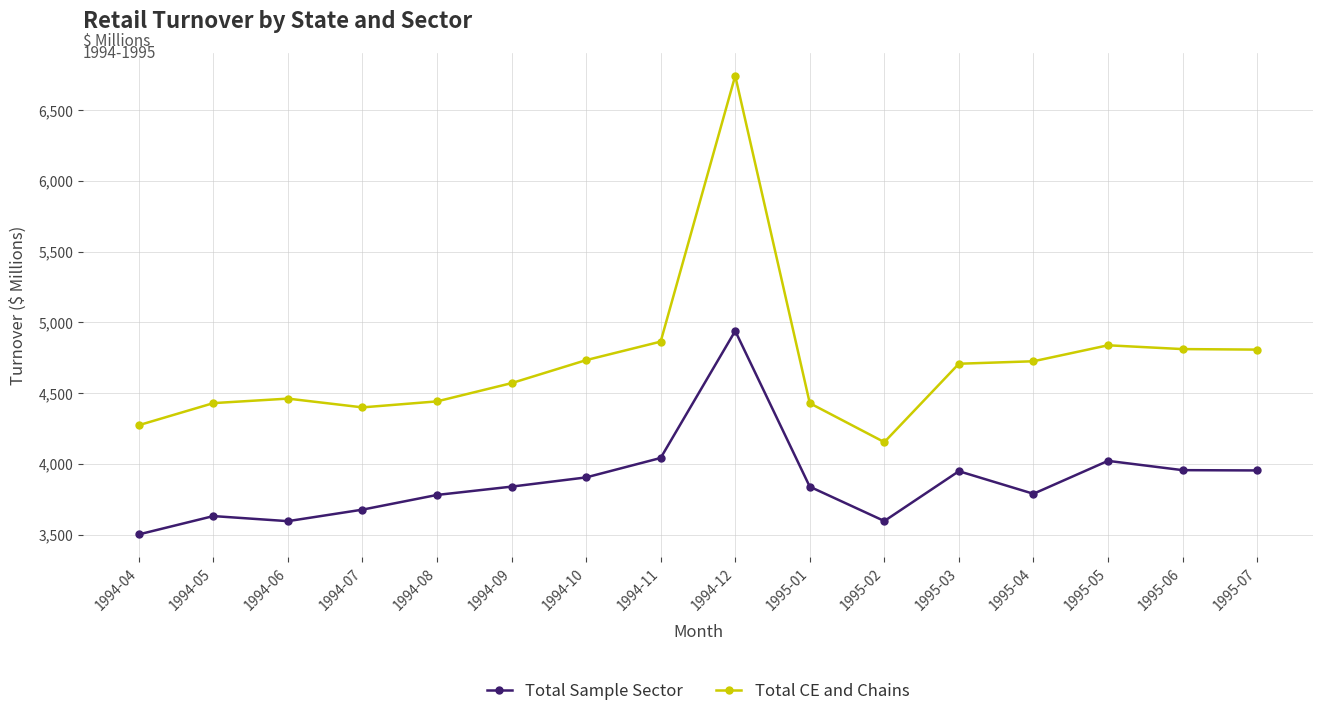

Which category has the highest value in the Total Sample Sector series?

1994-12